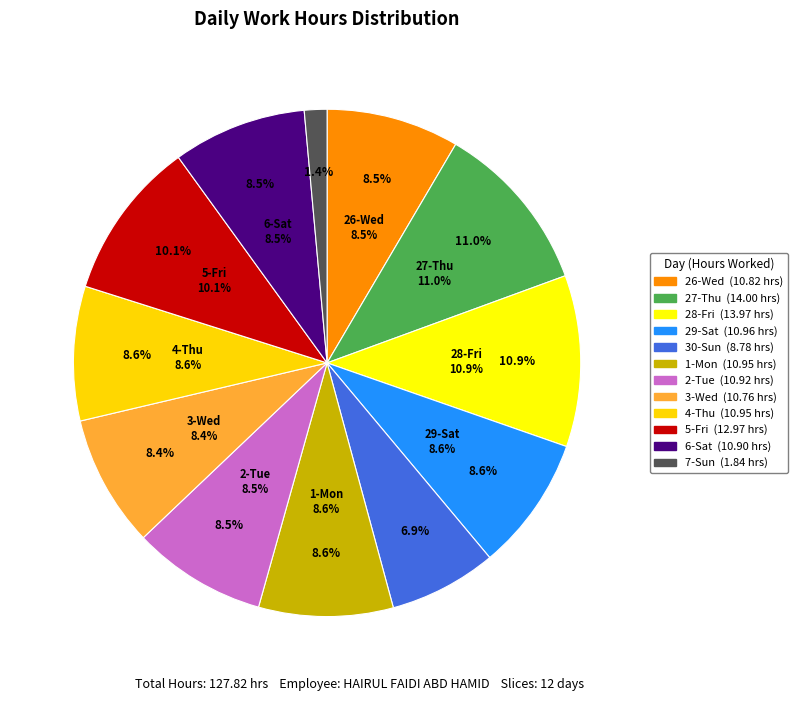

The Sat slice represents 9% of the pie. True or false?

True